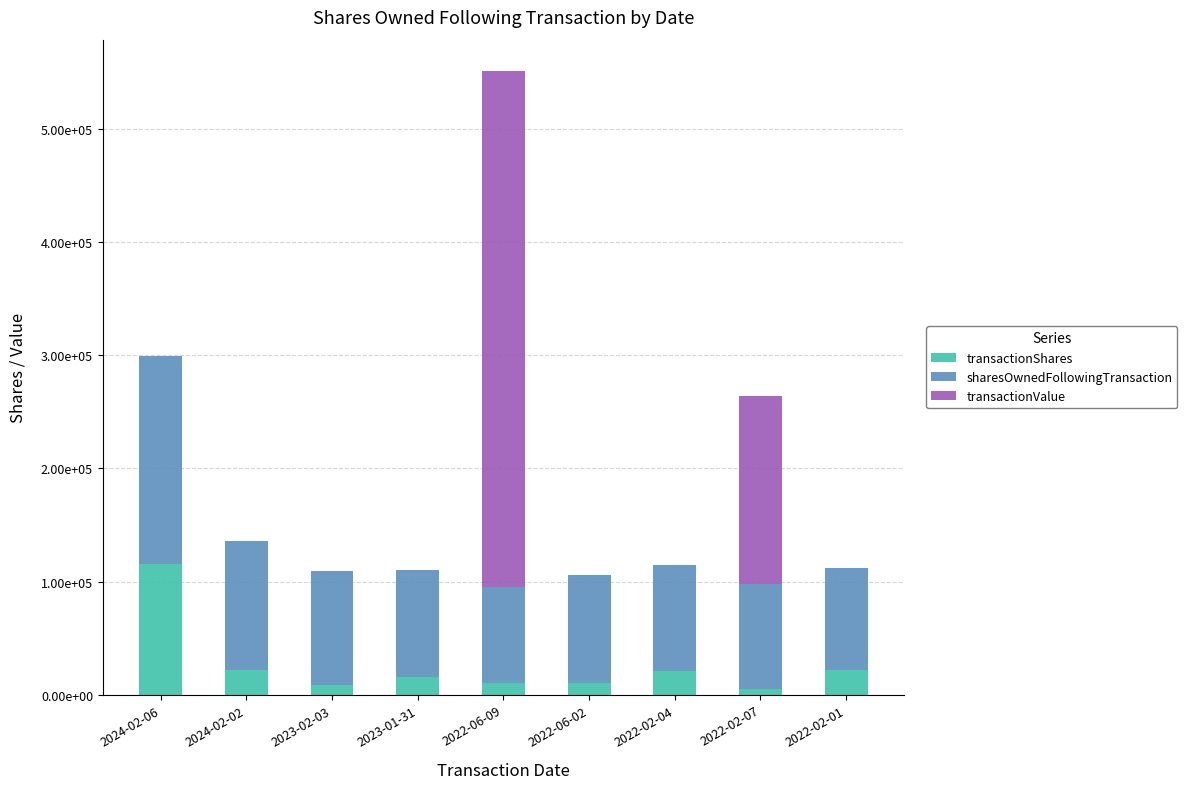

The transactionShares series shows 11189 at 2024-02-02. True or false?

False